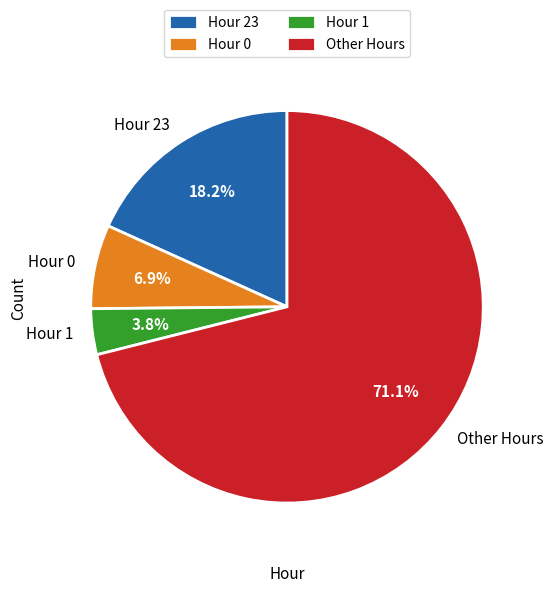

Between Hour 23 and Hour 1, which is larger?

Hour 23